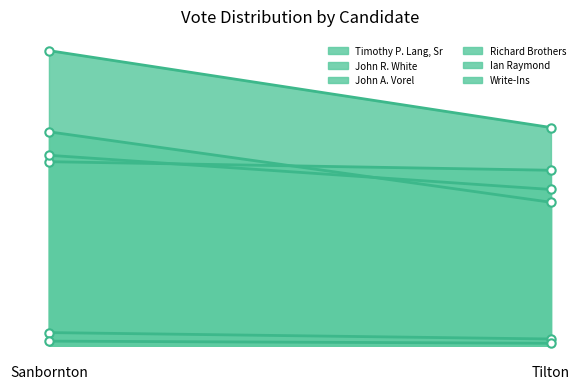

What is the lowest value of the John A. Vorel series?

67